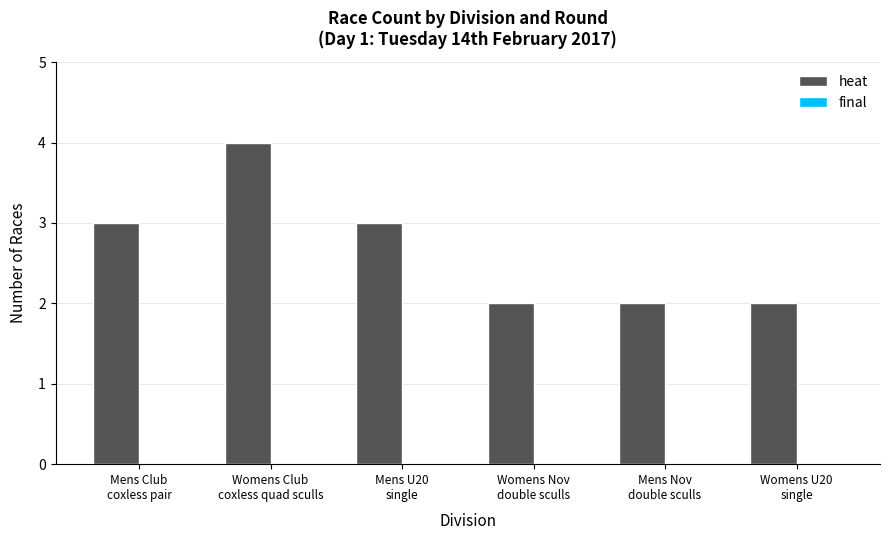

Reading right to left, what are all the values shown in this chart?

2	2	2	3	4	3